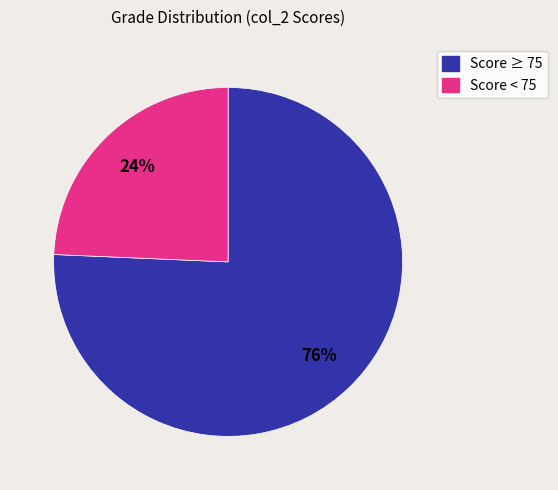

Count the number of slices in the pie.

2